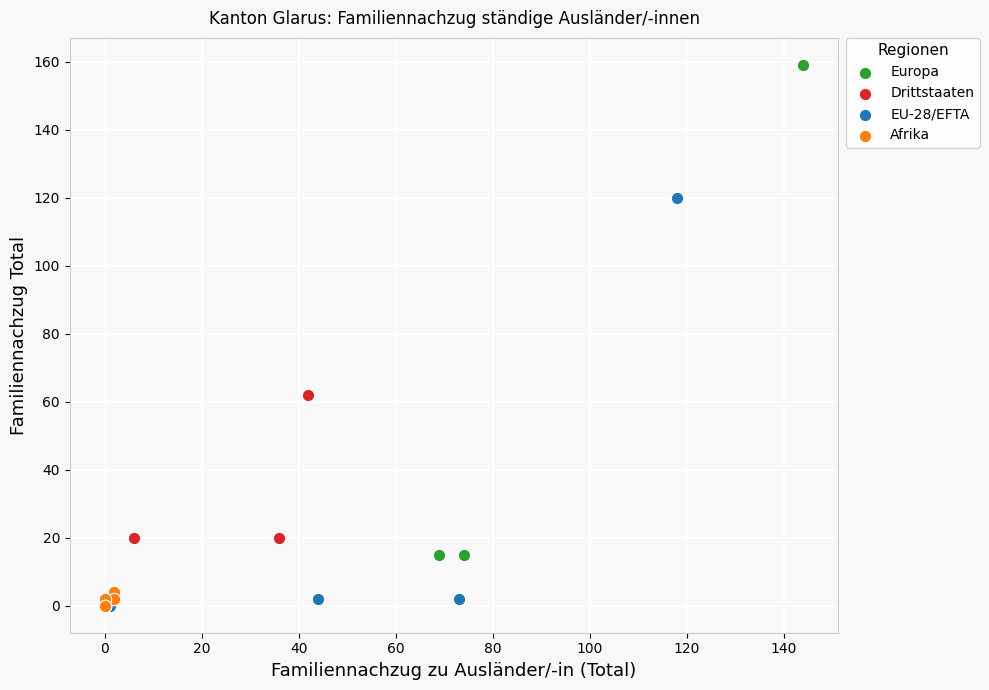

Which series reaches the maximum Y coordinate?

Europa